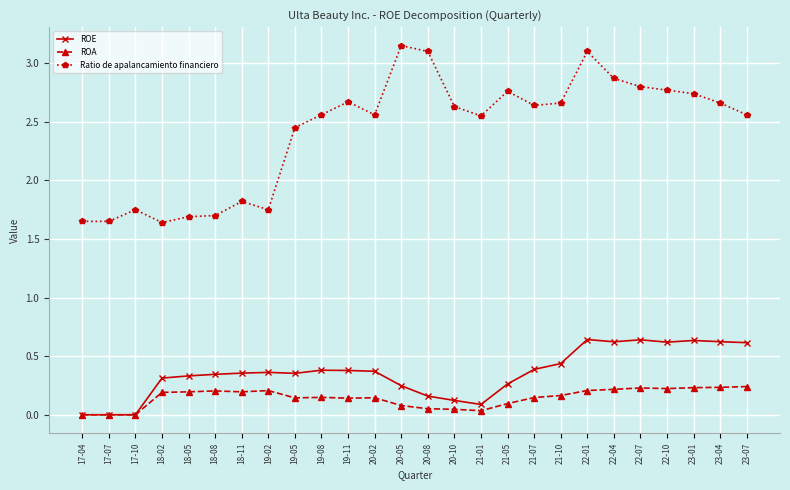

What position from the right is 19-02?

19